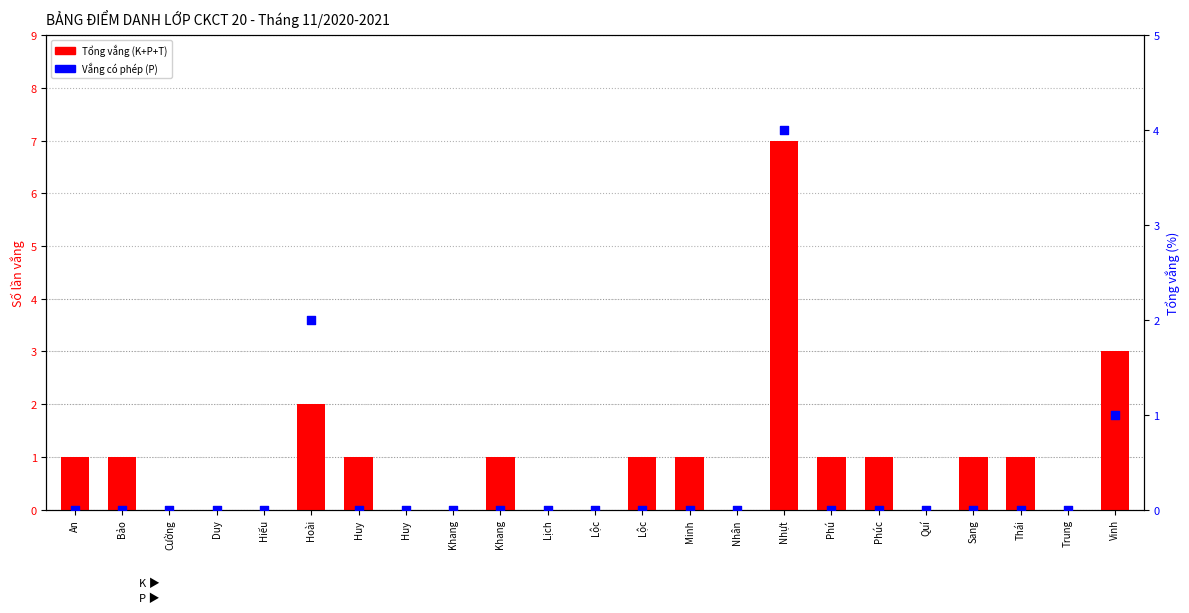

Which series contains the highest Y value?

Tổng vắng (K+P+T)